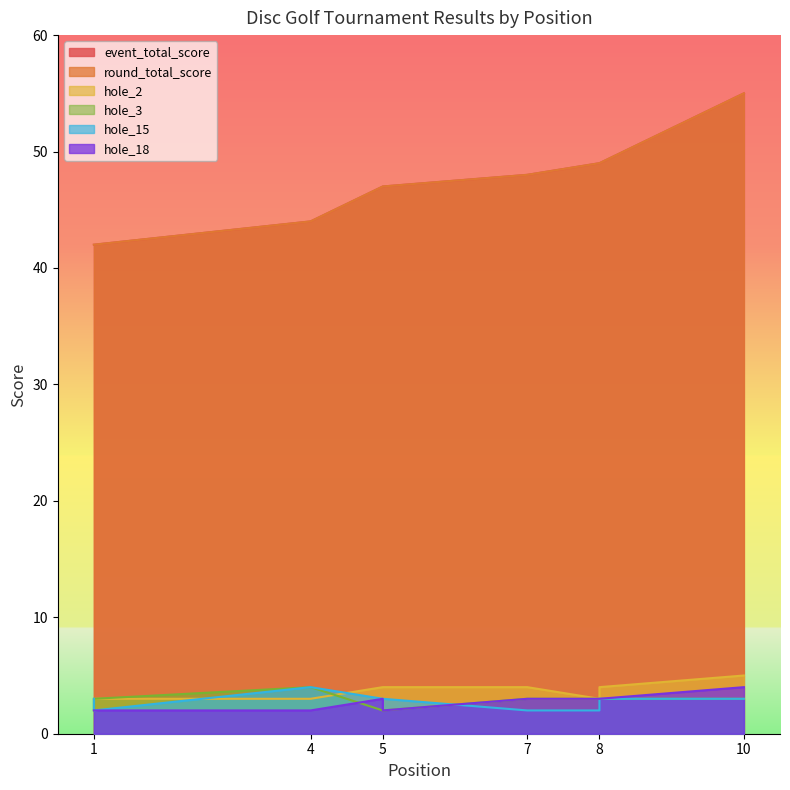

What is the value of the round_total_score point at the 8th from the left?

49